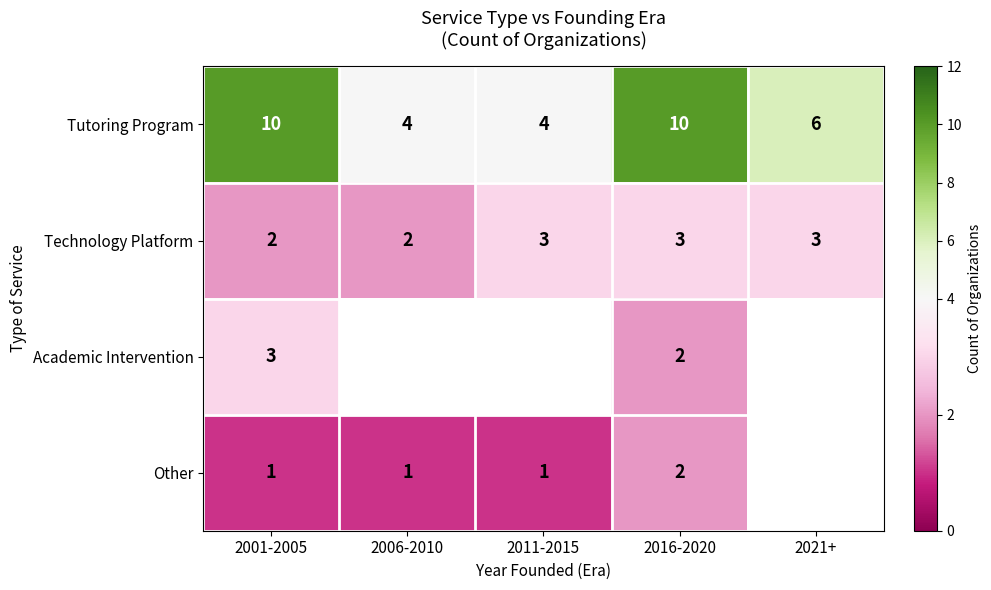

What is the highest value of the Technology Platform series?

3